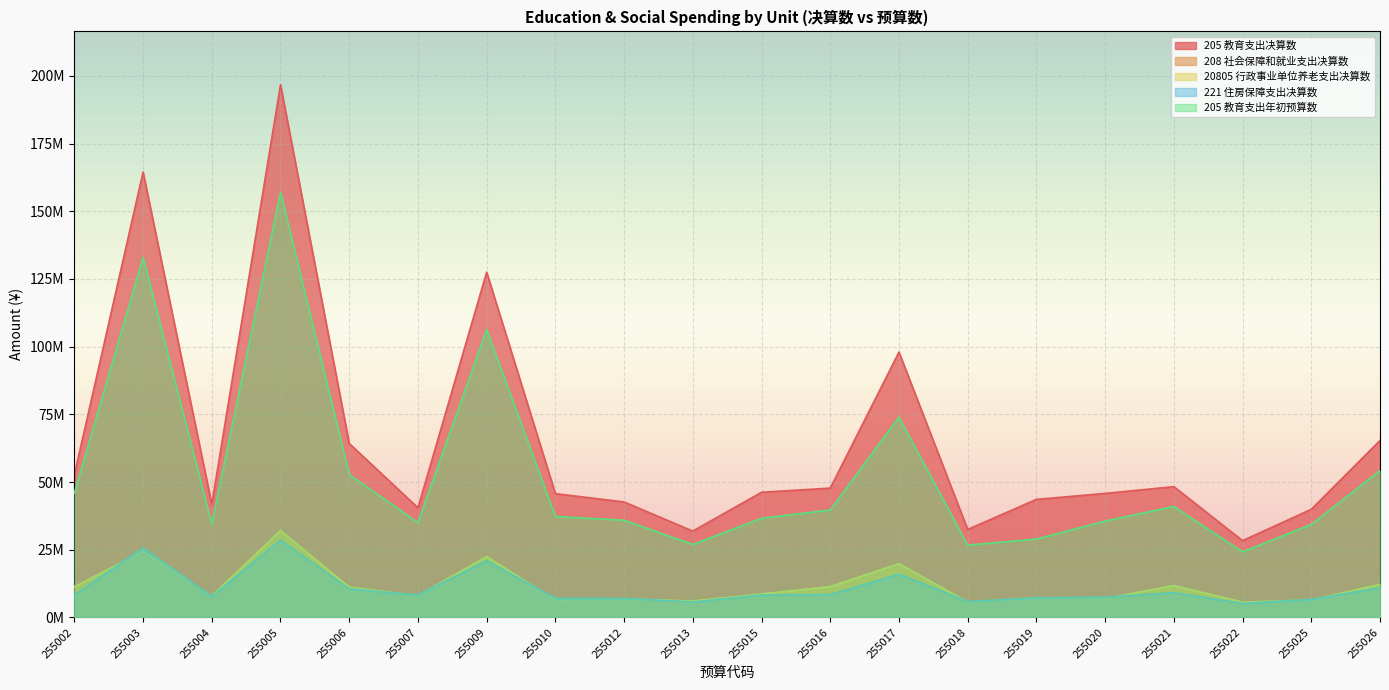

True or false: 20805 行政事业单位养老支出决算数 and 205 教育支出年初预算数 cross at least once.

False